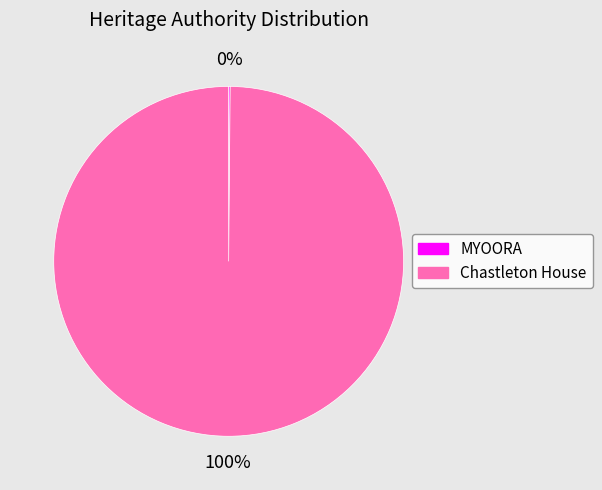

To the nearest percent, what portion does Chastleton House represent?

100%